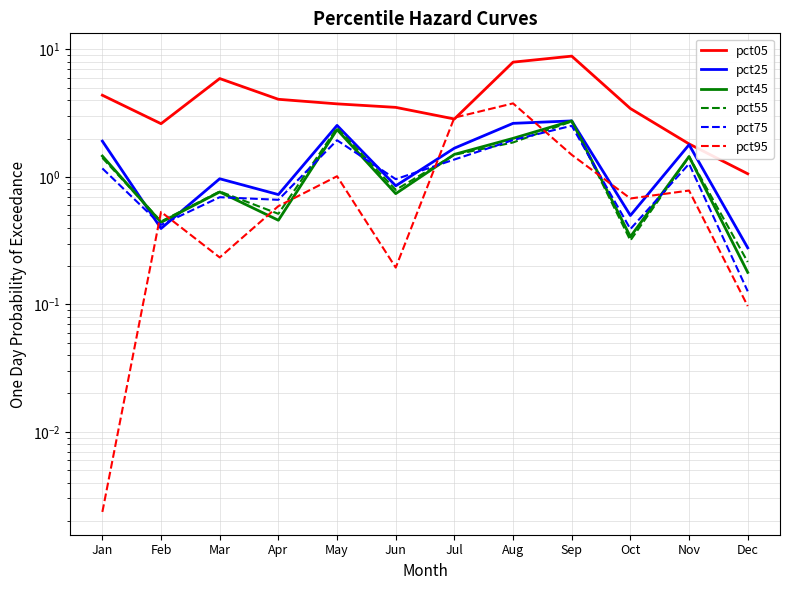

True or false: pct25 has more than 0 interior local peaks.

True